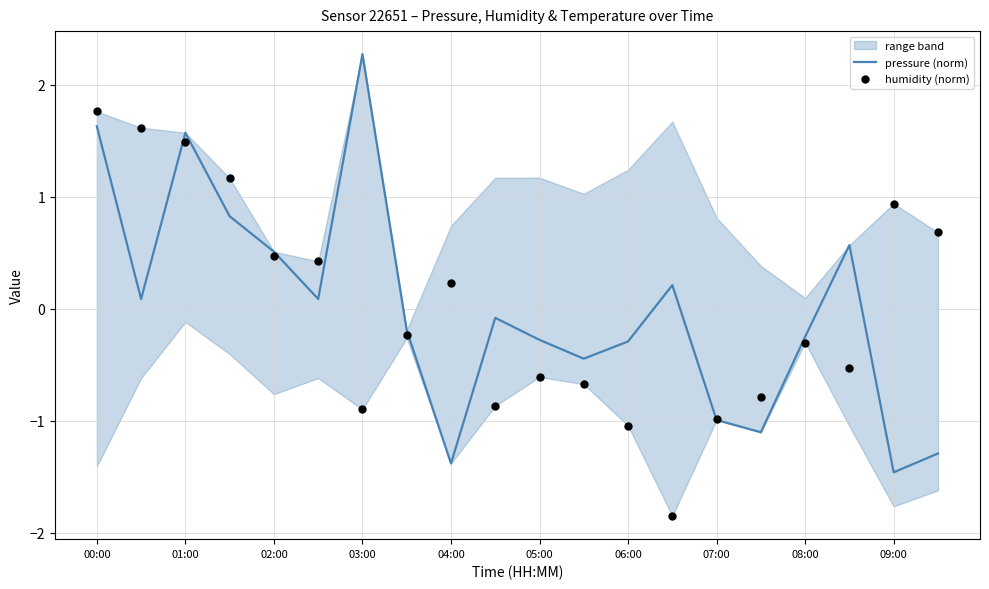

At which category is the sum across all series the highest?

00:00